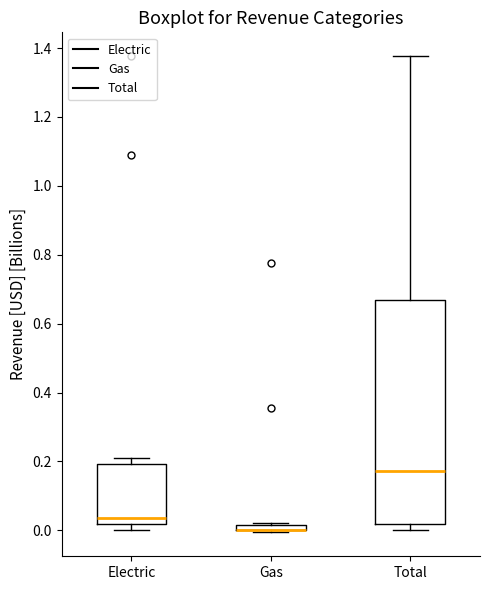

Where is the upper edge of the box for Gas on the y-axis? The values are not printed on the chart, so give them approximately, as read against the axis.

0.02